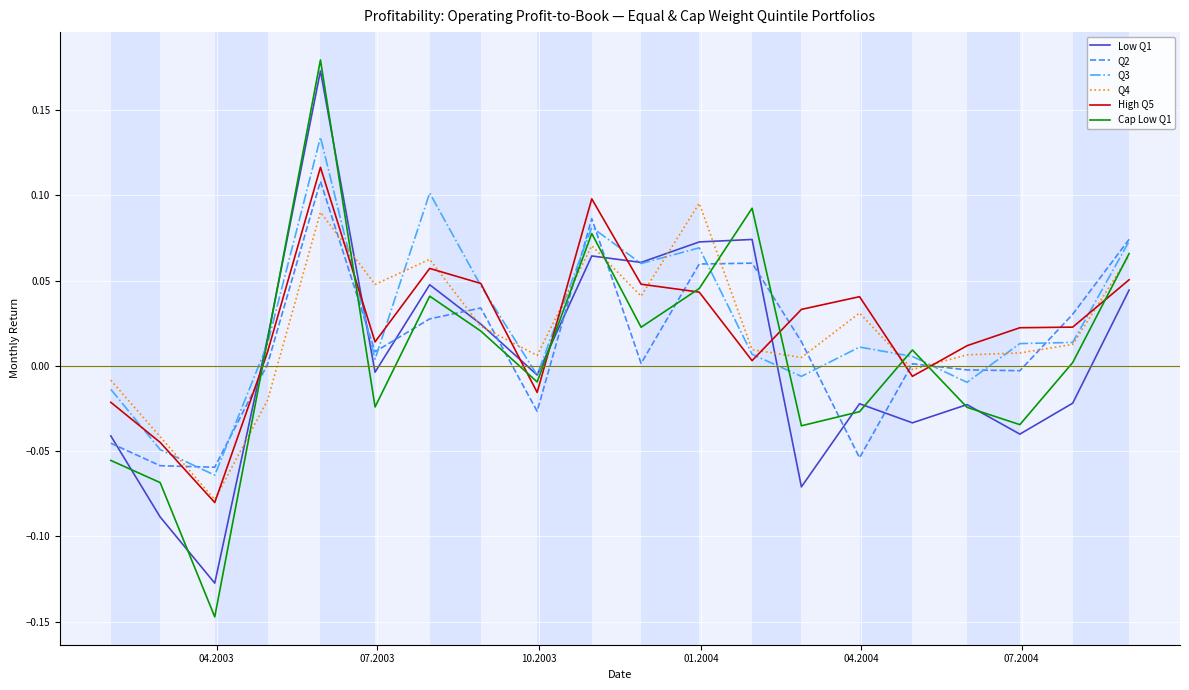

True or false: High Q5 and Cap Low Q1 cross at least once.

True